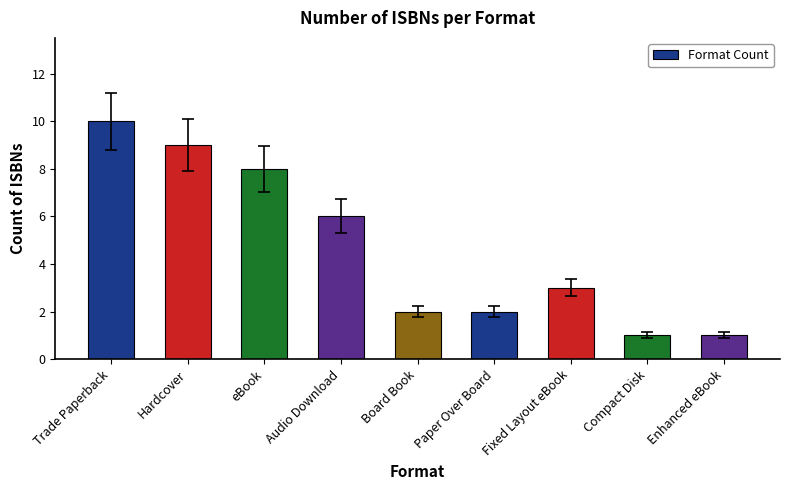

How many categories are shown in the chart?

9